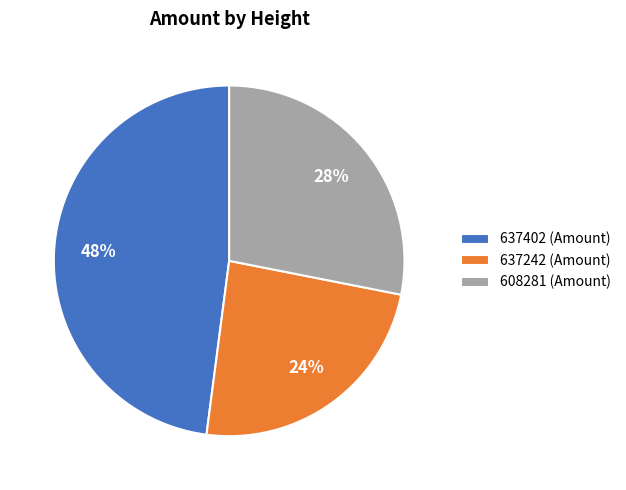

Count the number of slices in the pie.

3